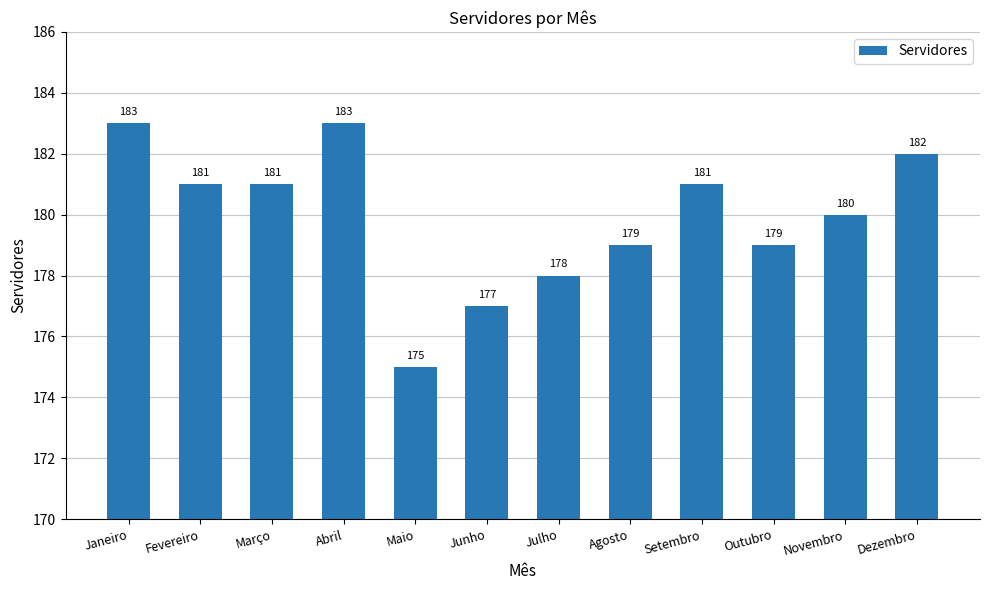

What is the value of the 6th bar from the left?

177